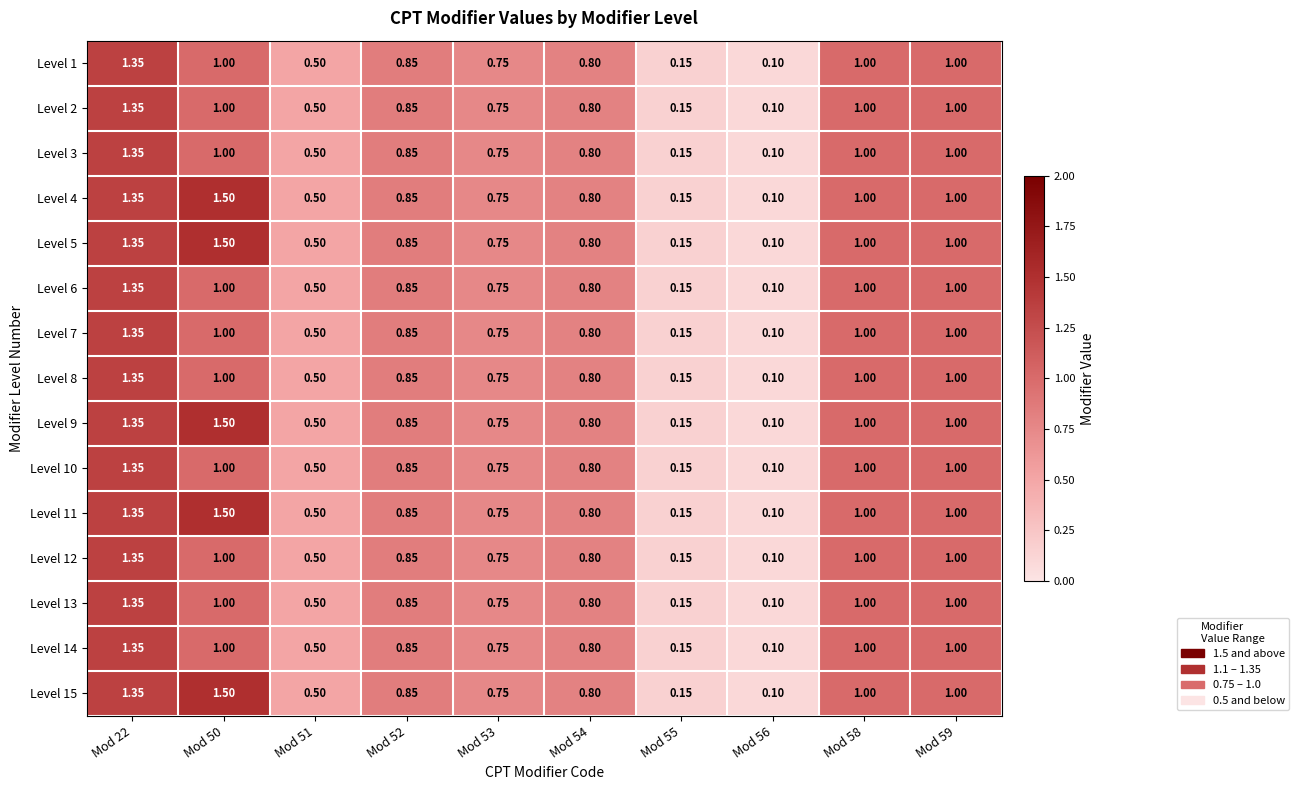

Is the value of Level 1 at Mod 56 greater than the value of Level 7 at Mod 55?

No